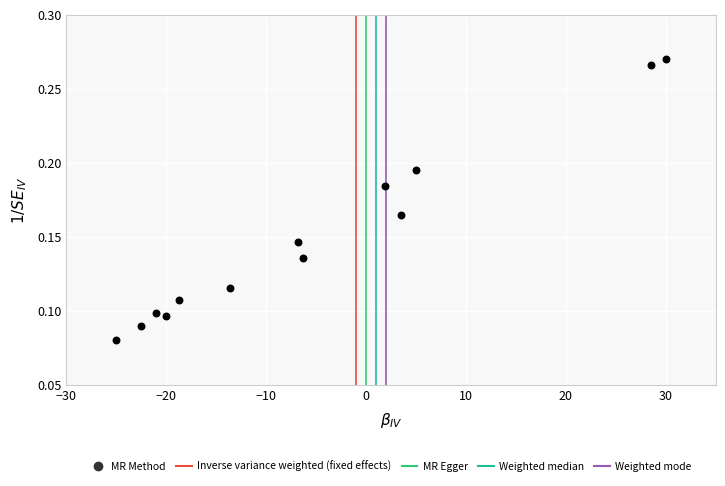

What is the range of X values (max minus min)?

55.0